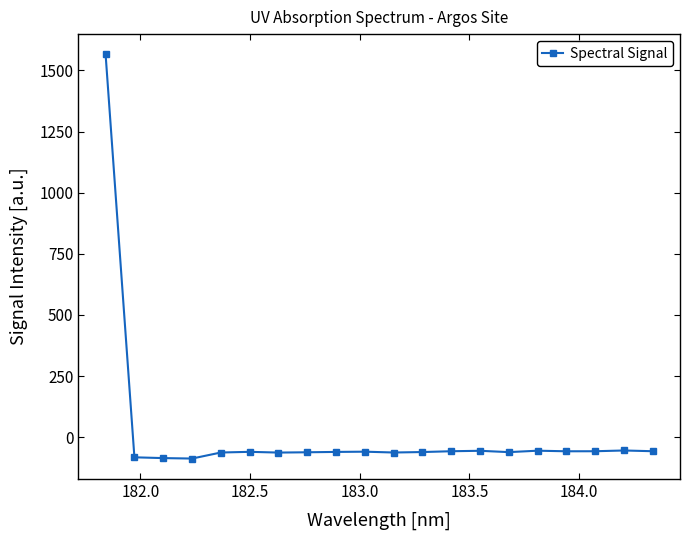

What is the difference between the maximum and minimum values?

1653.4